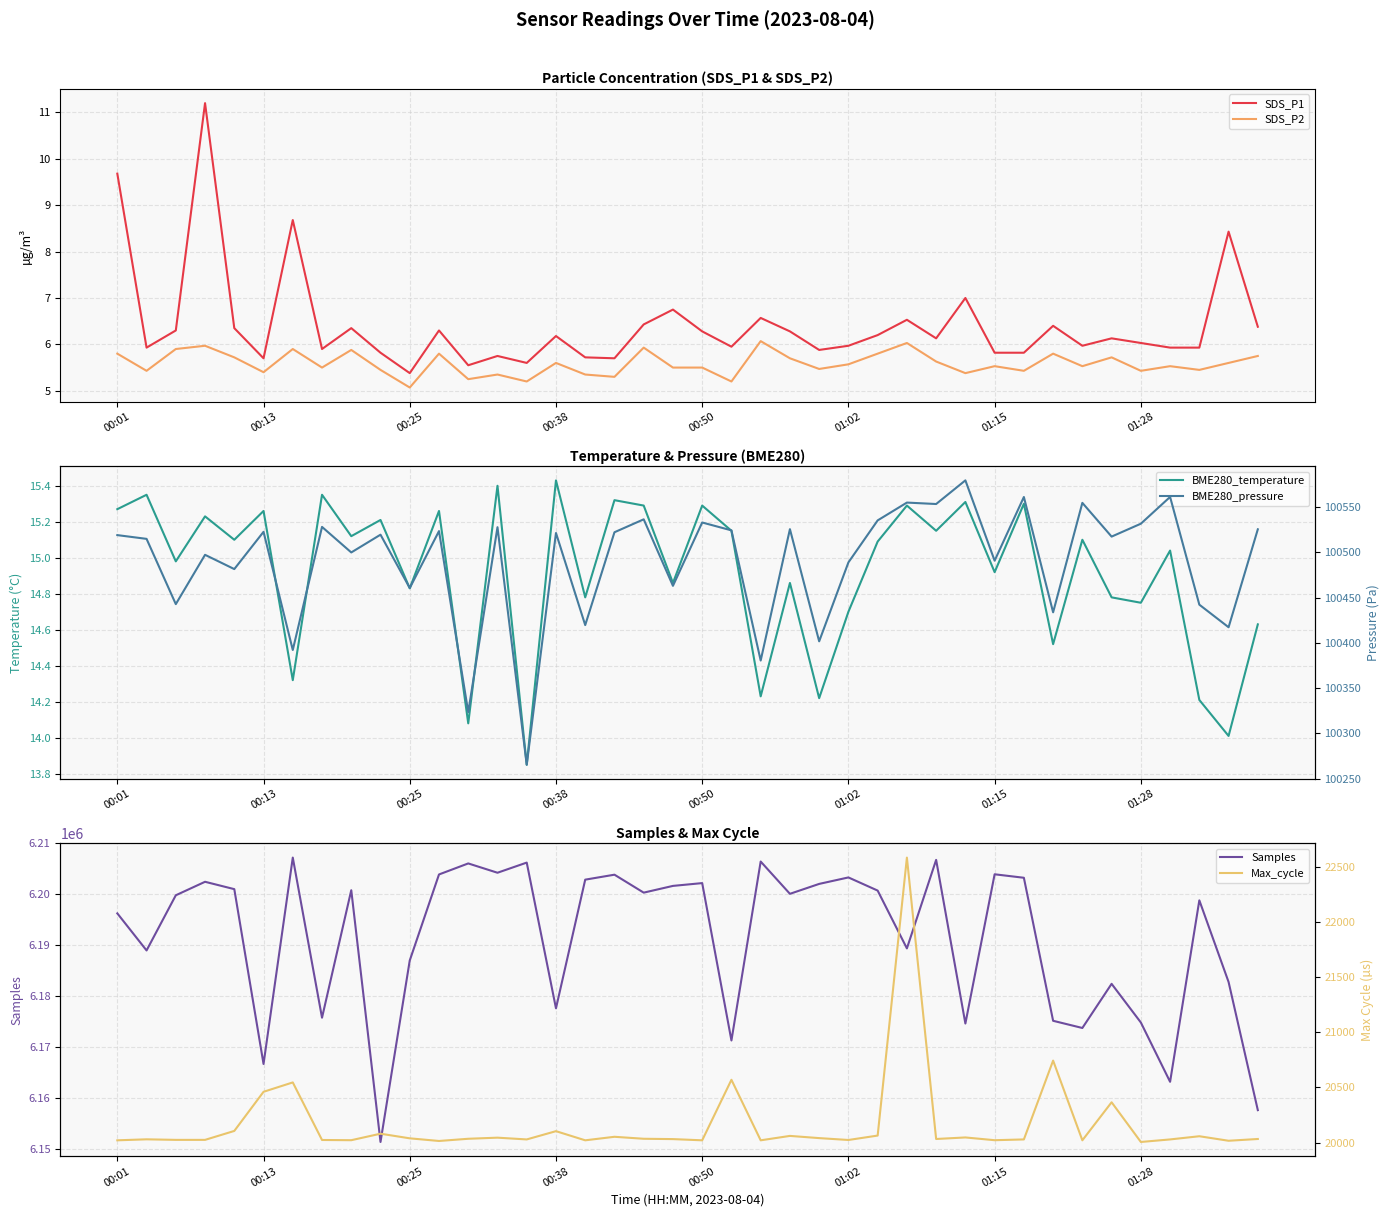

Rank the series by their maximum value, from lowest to highest.

SDS_P2, SDS_P1, BME280_temperature, Max_cycle, BME280_pressure, Samples